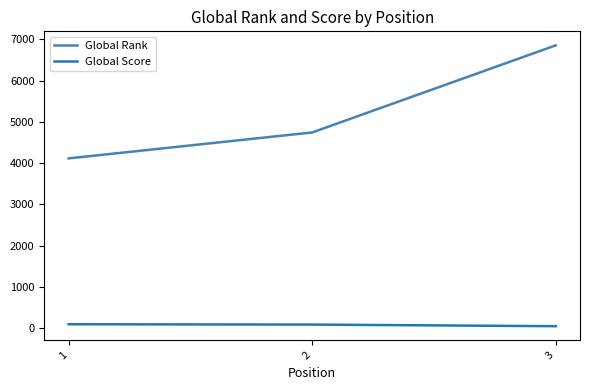

What is the difference between the Global Rank values at 1 and 2?

628